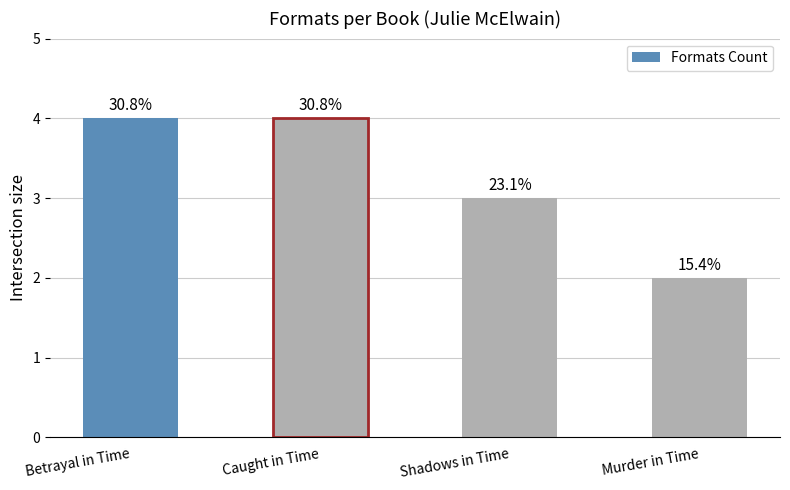

Are the bars grouped side by side (vs. stacked)?

No